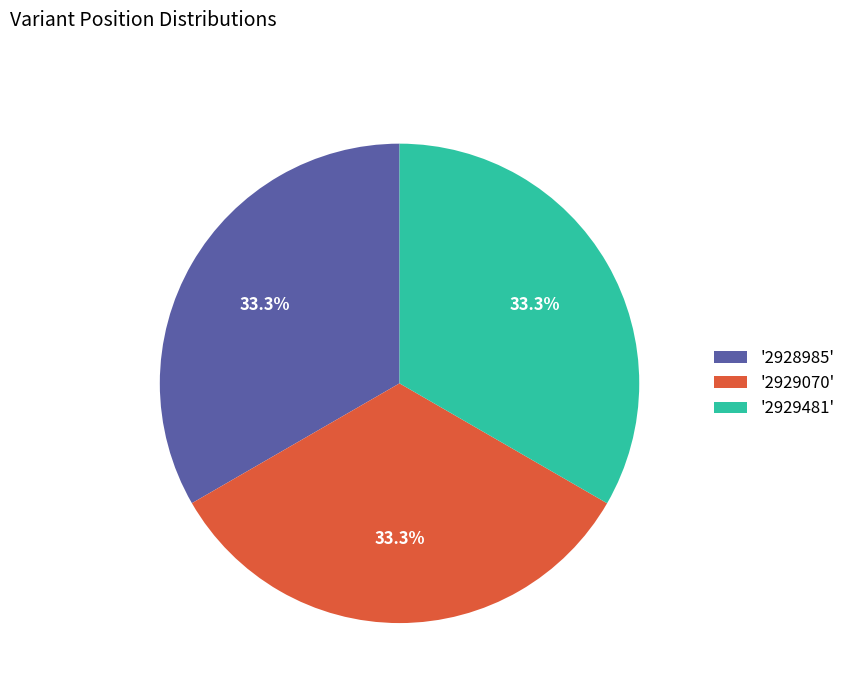

Is there any slice that represents more than half of the pie?

No